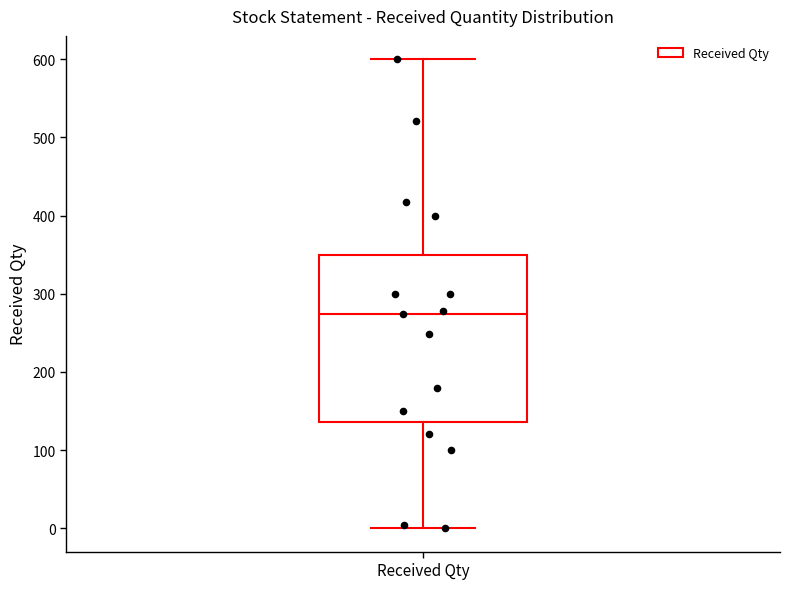

Transcribe this box plot: give where the median line is, the range the box spans, and where the two whiskers end, as read against the y-axis. The values are not printed on the chart, so give them approximately, as read against the axis.

median 270, box 140 to 350, whiskers 0 to 600